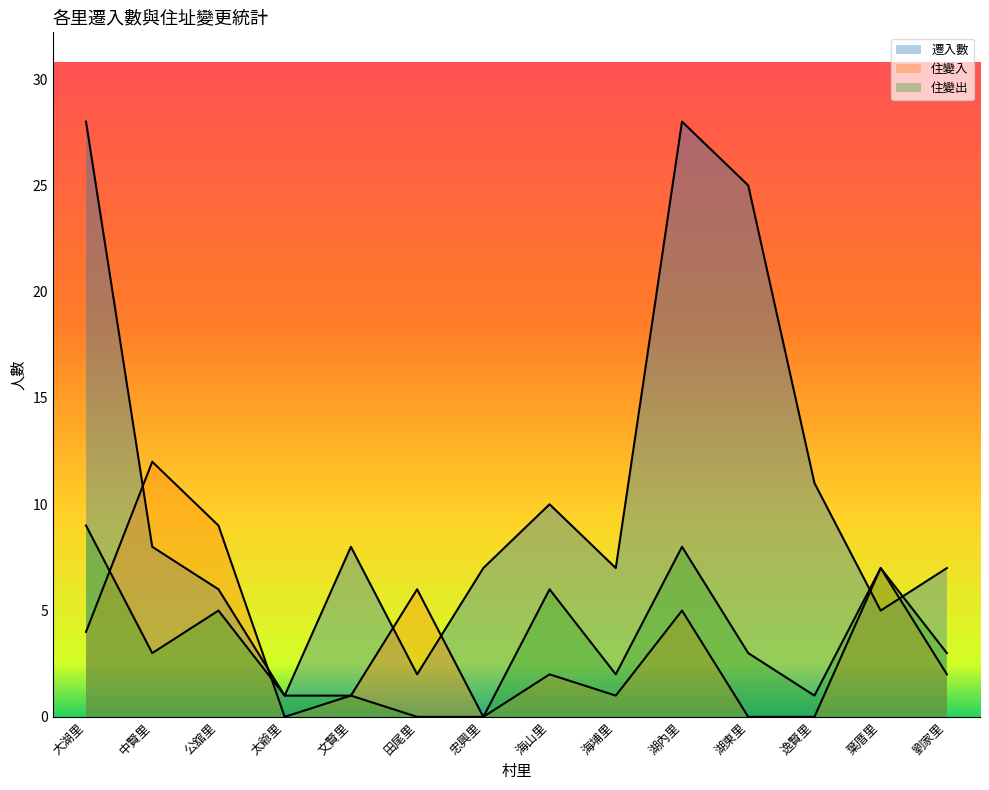

True or false: 住變入 has a value of 9 at 公舘里.

True